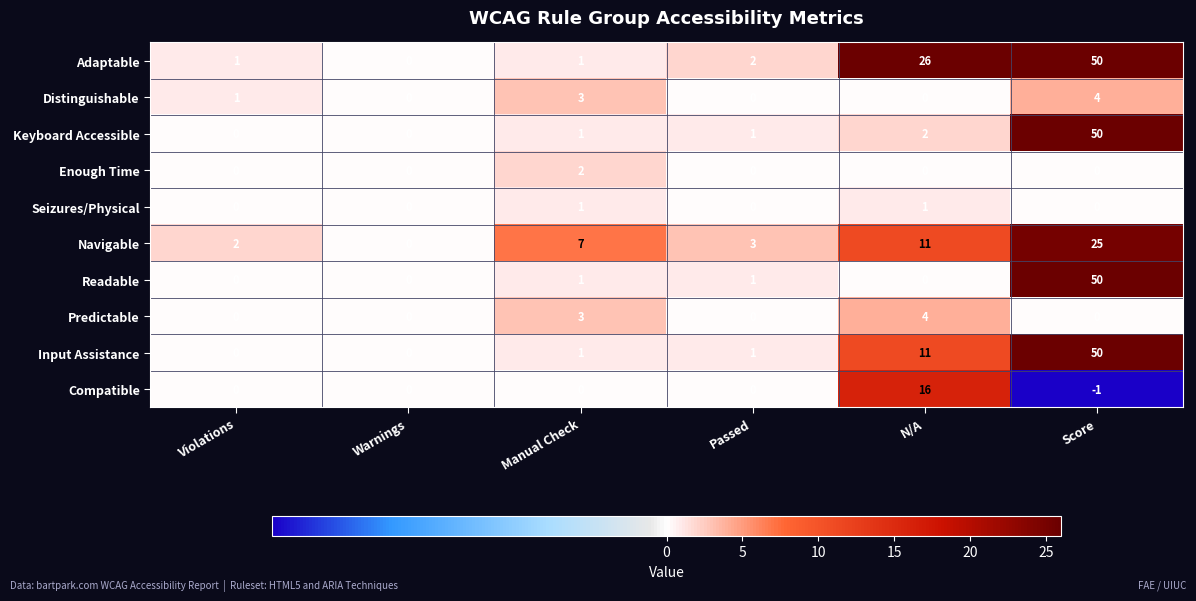

What is the difference between the maximum and second lowest values in the Compatible series?

16